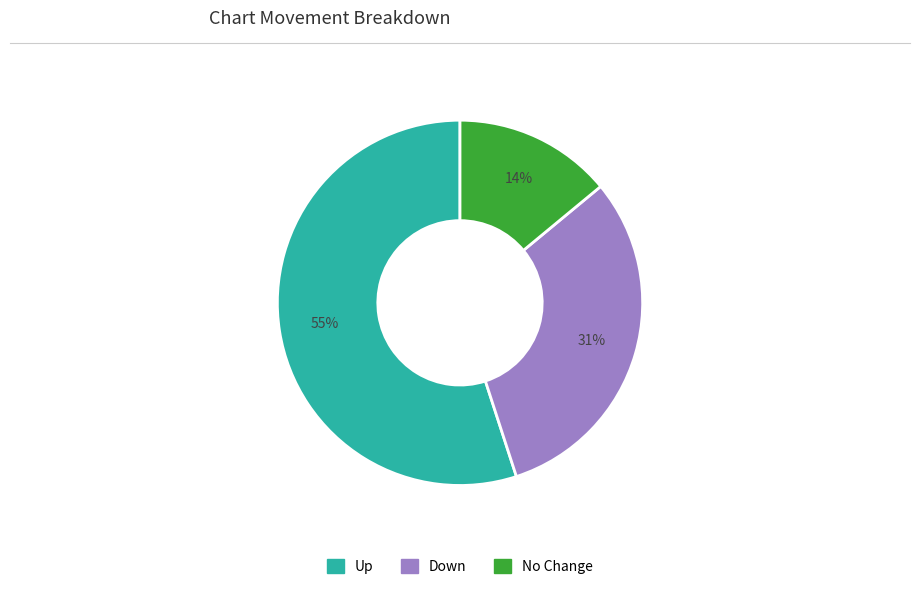

Is there any slice that represents more than half of the pie?

Yes